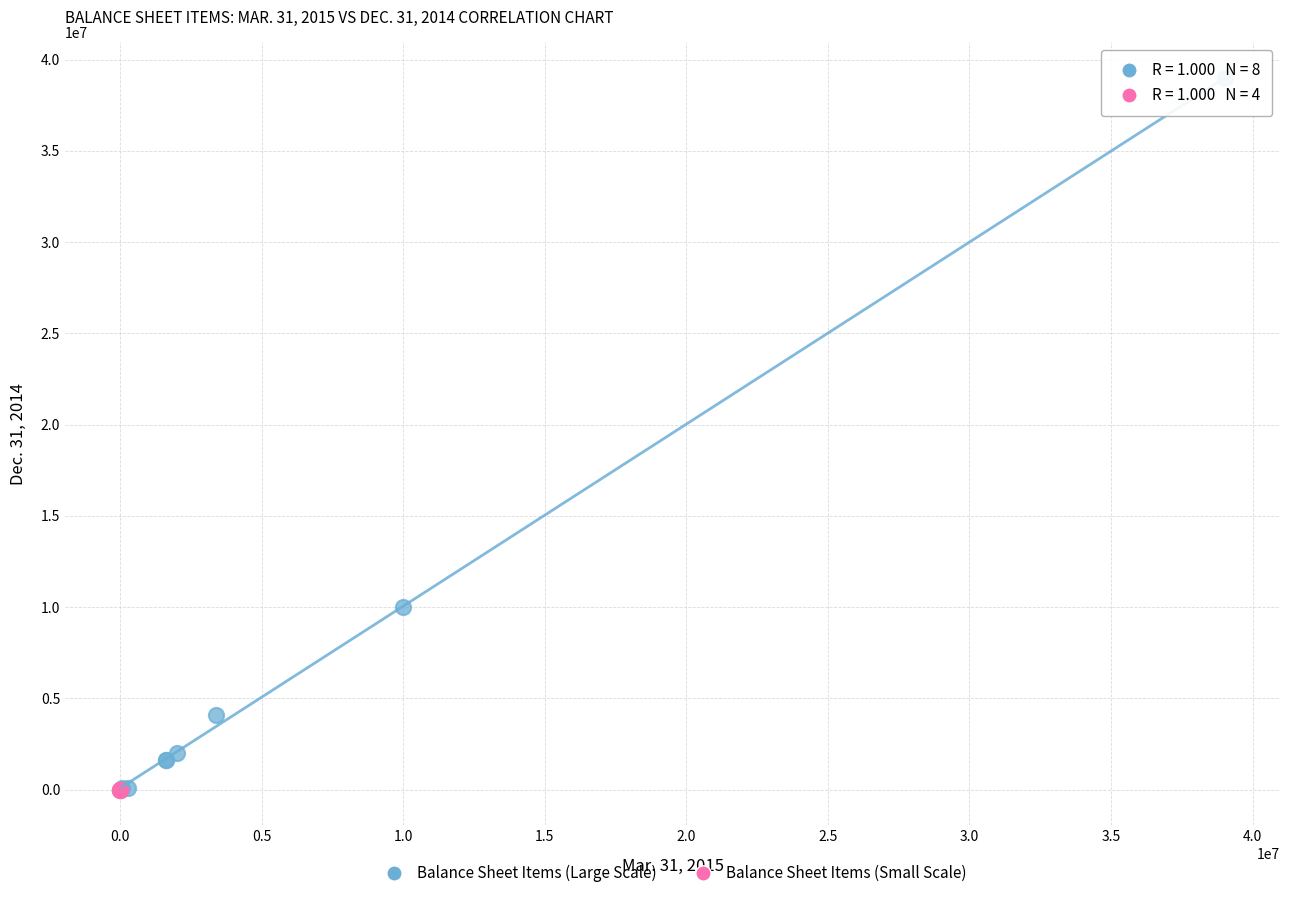

Which series has the largest Y range (max minus min)?

Balance Sheet Items (Large Scale)